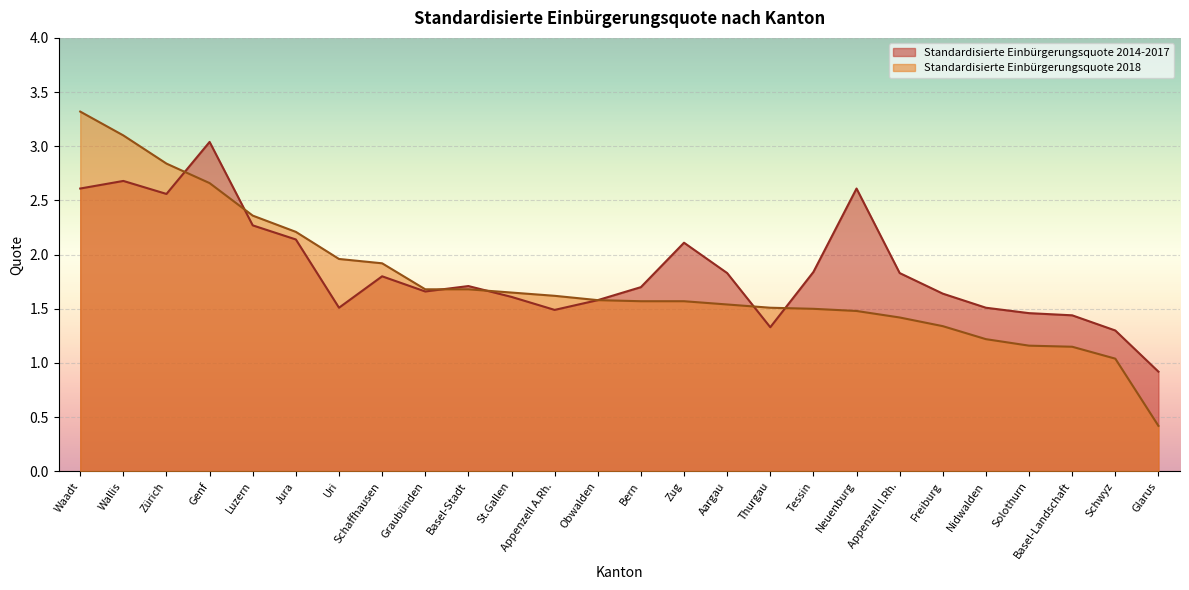

What is the minimum value for Standardisierte Einbürgerungsquote 2018?

0.4